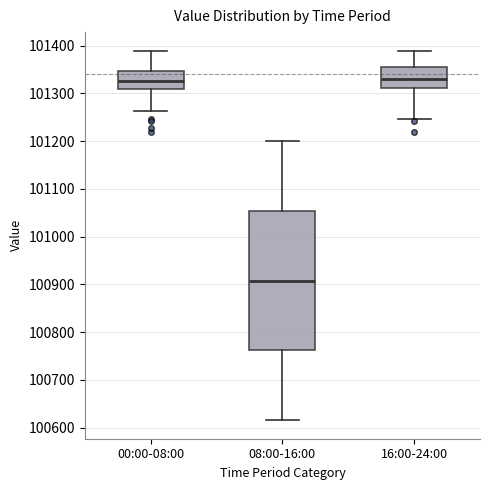

Comparing the boxes themselves (not the whiskers), which one is the tallest?

08:00-16:00